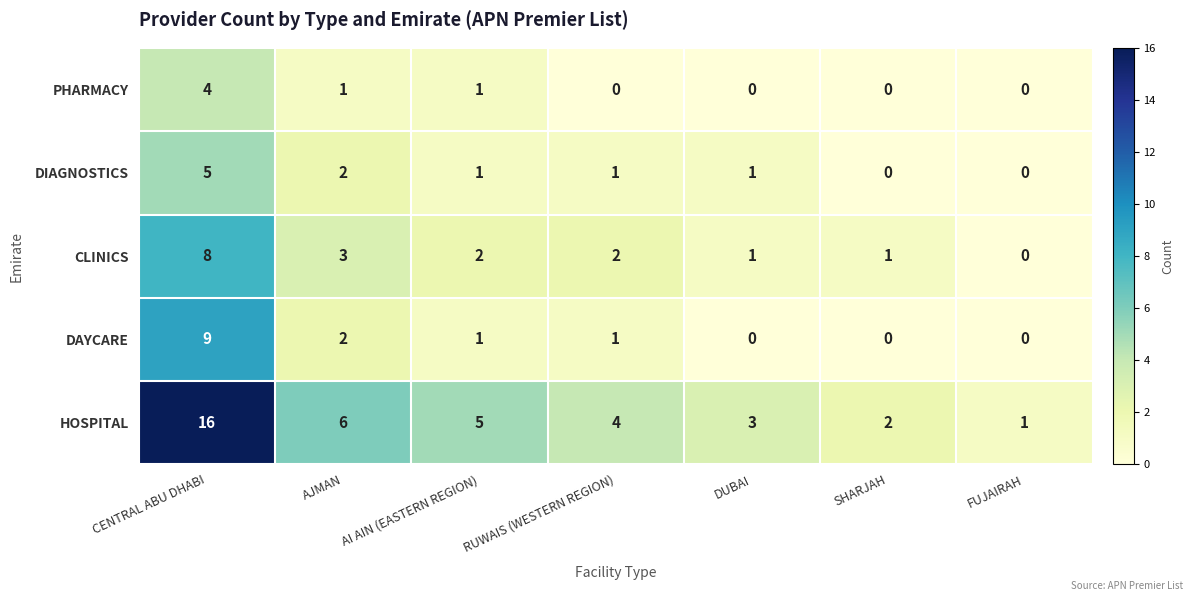

The value of DIAGNOSTICS at FUJAIRAH is 2. True or false?

False